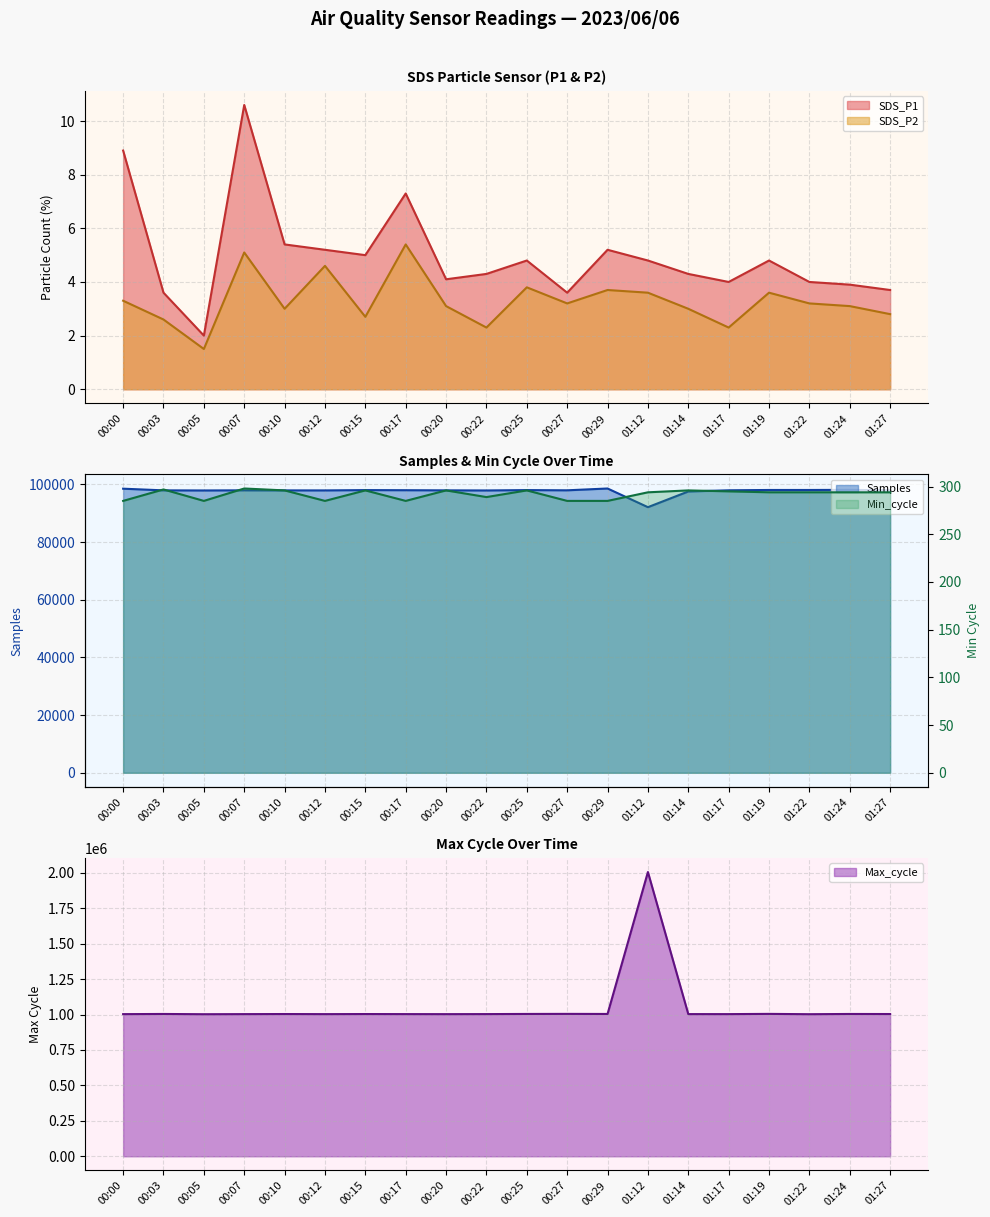

True or false: SDS_P2 and Min_cycle intersect in this chart.

False